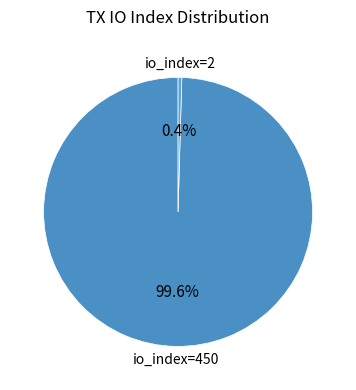

How many slices are in this pie chart?

2